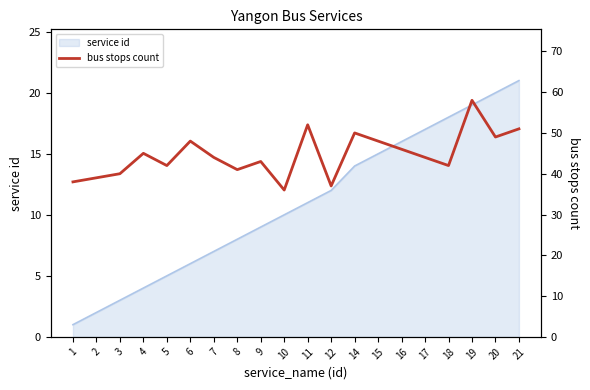

Reading left to right, what are all the values shown in this chart?

1=38	2=39	3=40	4=45	5=42	6=48	7=44	8=41	9=43	10=36	11=52	12=37	14=50	15=48	16=46	17=44	18=42	19=58	20=49	21=51